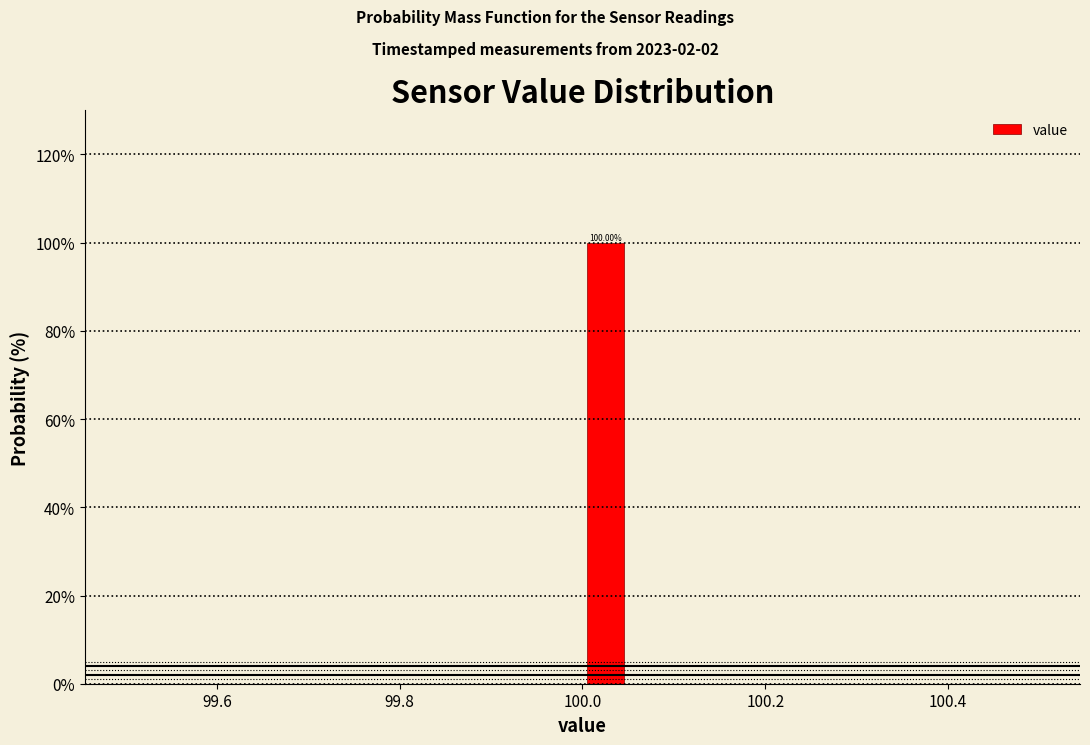

Read against the x-axis, roughly where is the centre of the tallest bar?

100.02